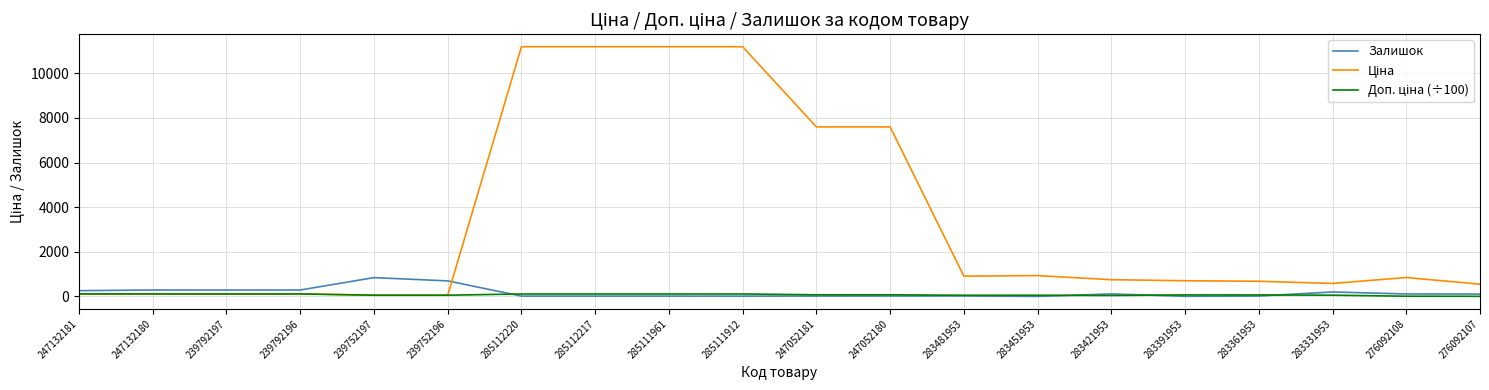

The value of Залишок at 247132180 is 290.0. True or false?

True